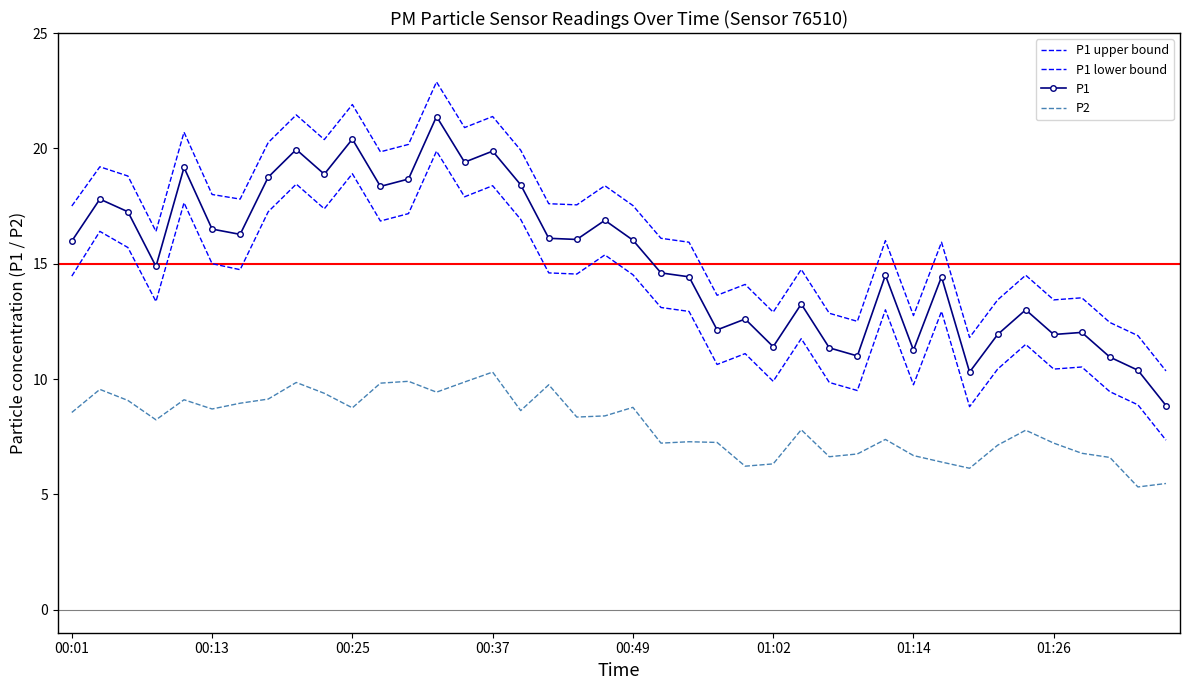

How many values in the P1 upper bound series are below 17?

20